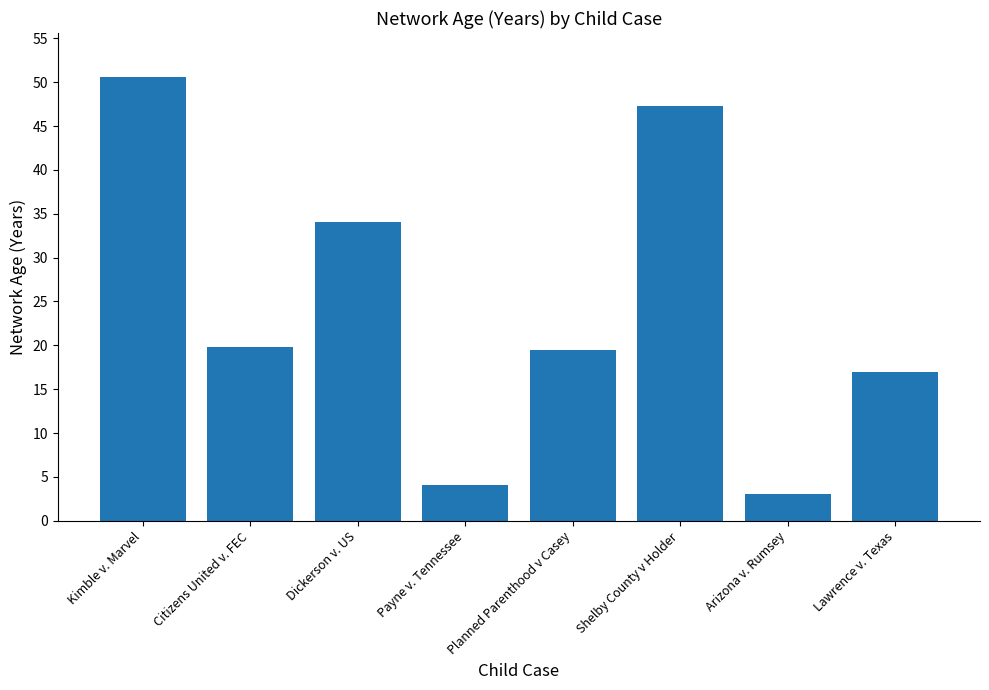

Approximately how many times larger is the value at Lawrence v. Texas compared to Payne v. Tennessee?

4.2